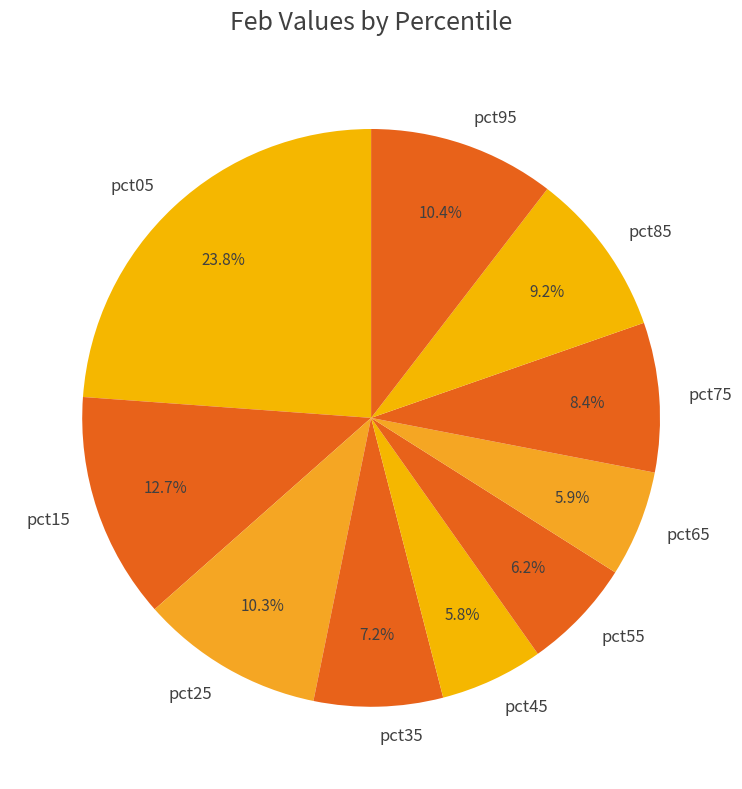

Between pct35 and pct25, which is larger?

pct25